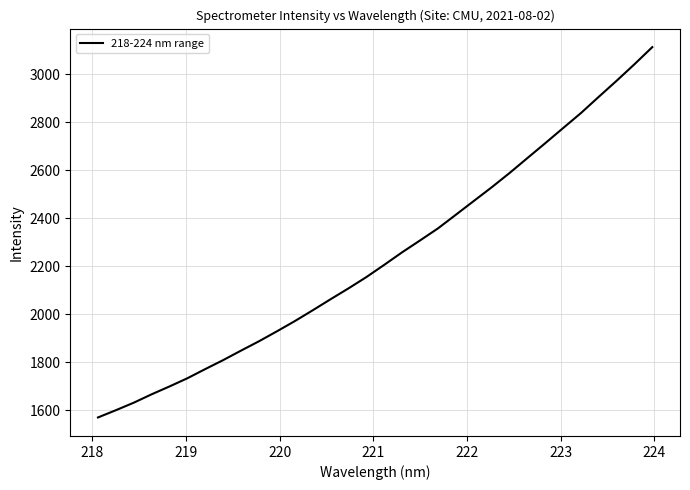

What is the maximum value shown in the chart?

3112.7